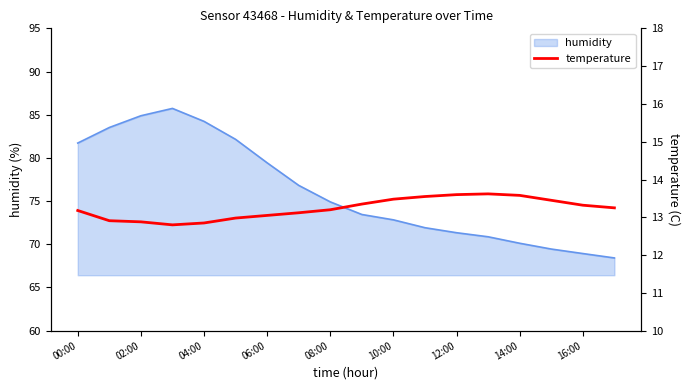

What is the minimum value for humidity?

68.4